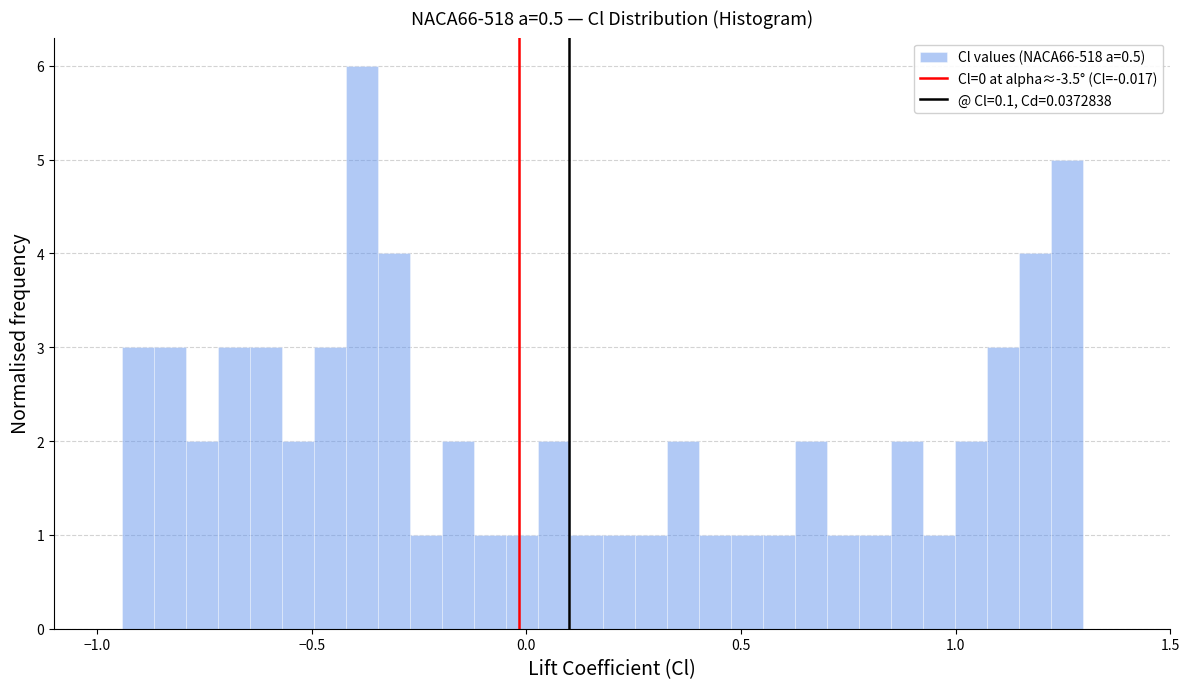

Read against the x-axis, roughly where is the centre of the tallest bar?

-0.40